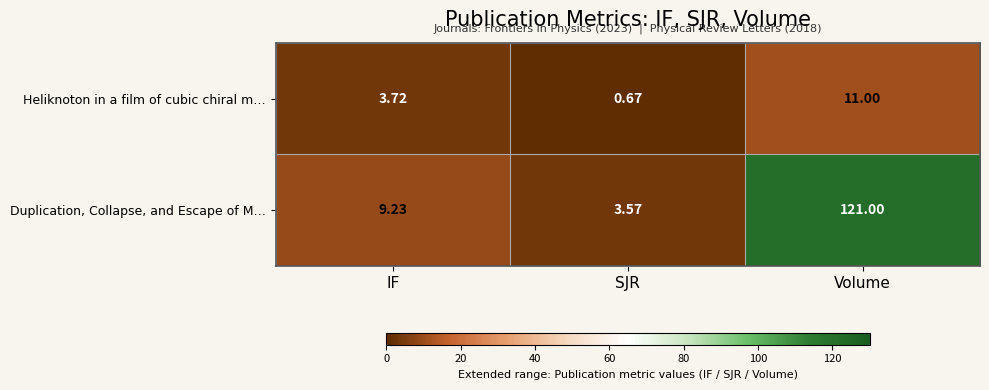

What is the total value across all series at SJR?

4.2